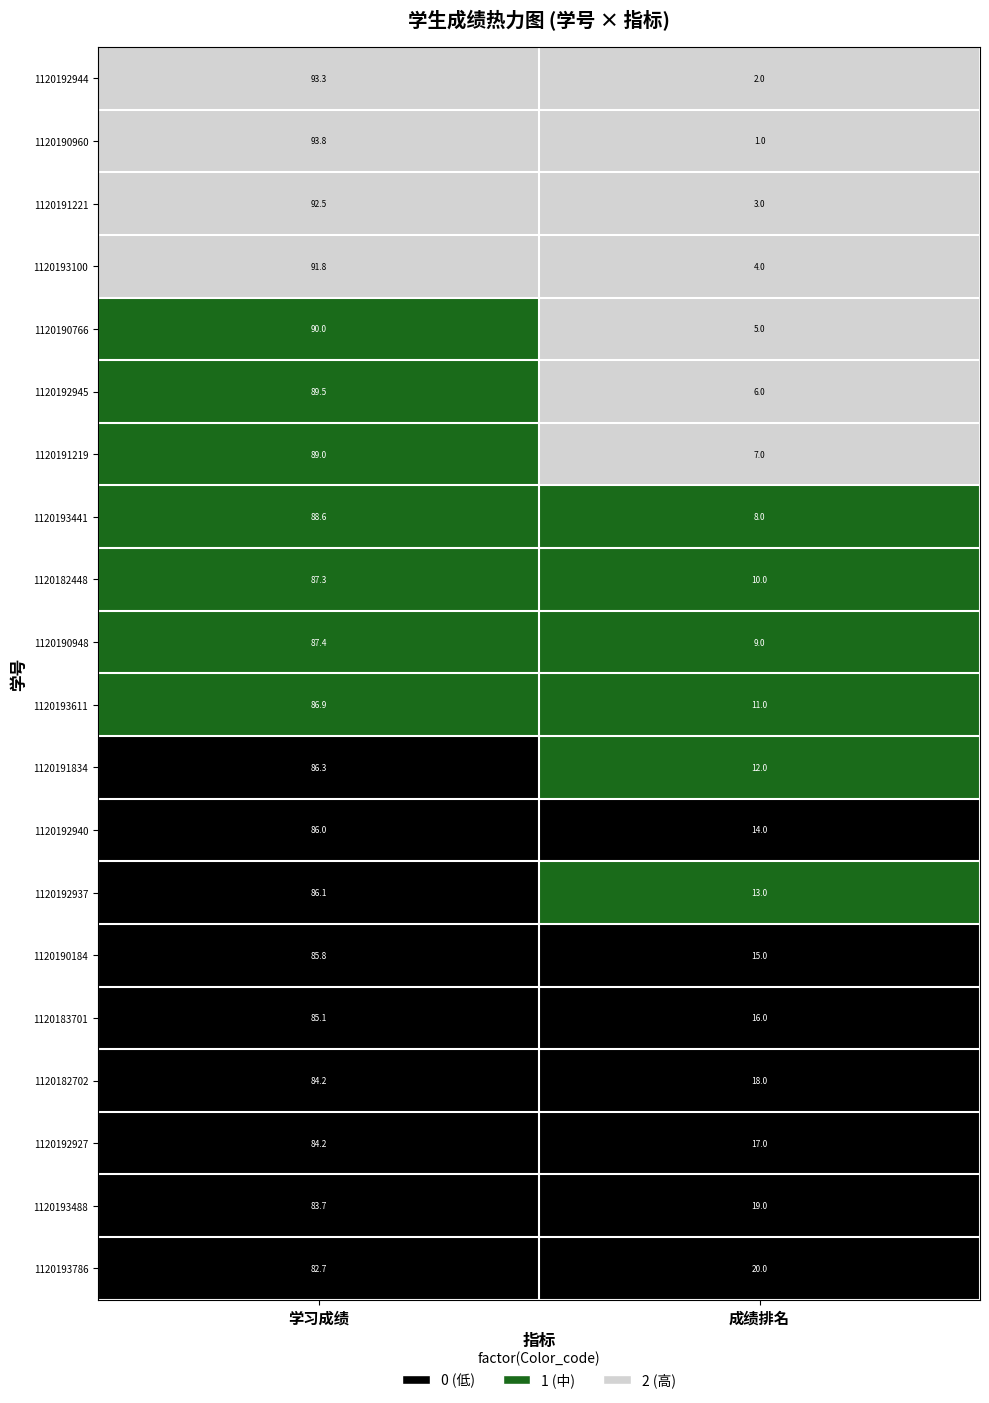

Which series has the largest range (max minus min)?

1120190960